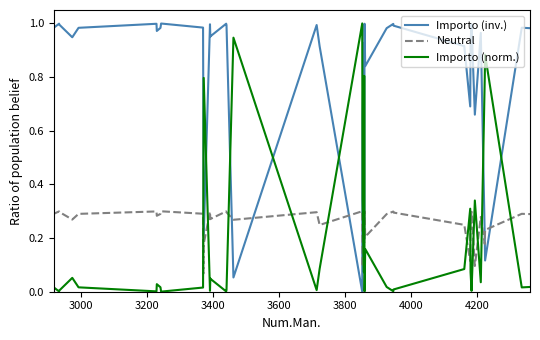

After their last crossing, which series has the higher values: Importo (norm.) or Importo (inv.)?

Importo (inv.)